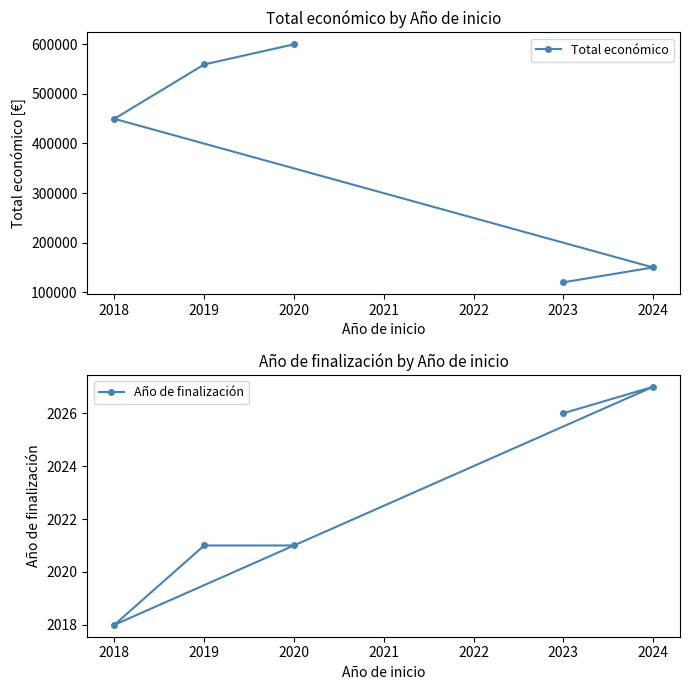

True or false: Año de finalización and Total económico intersect in this chart.

False